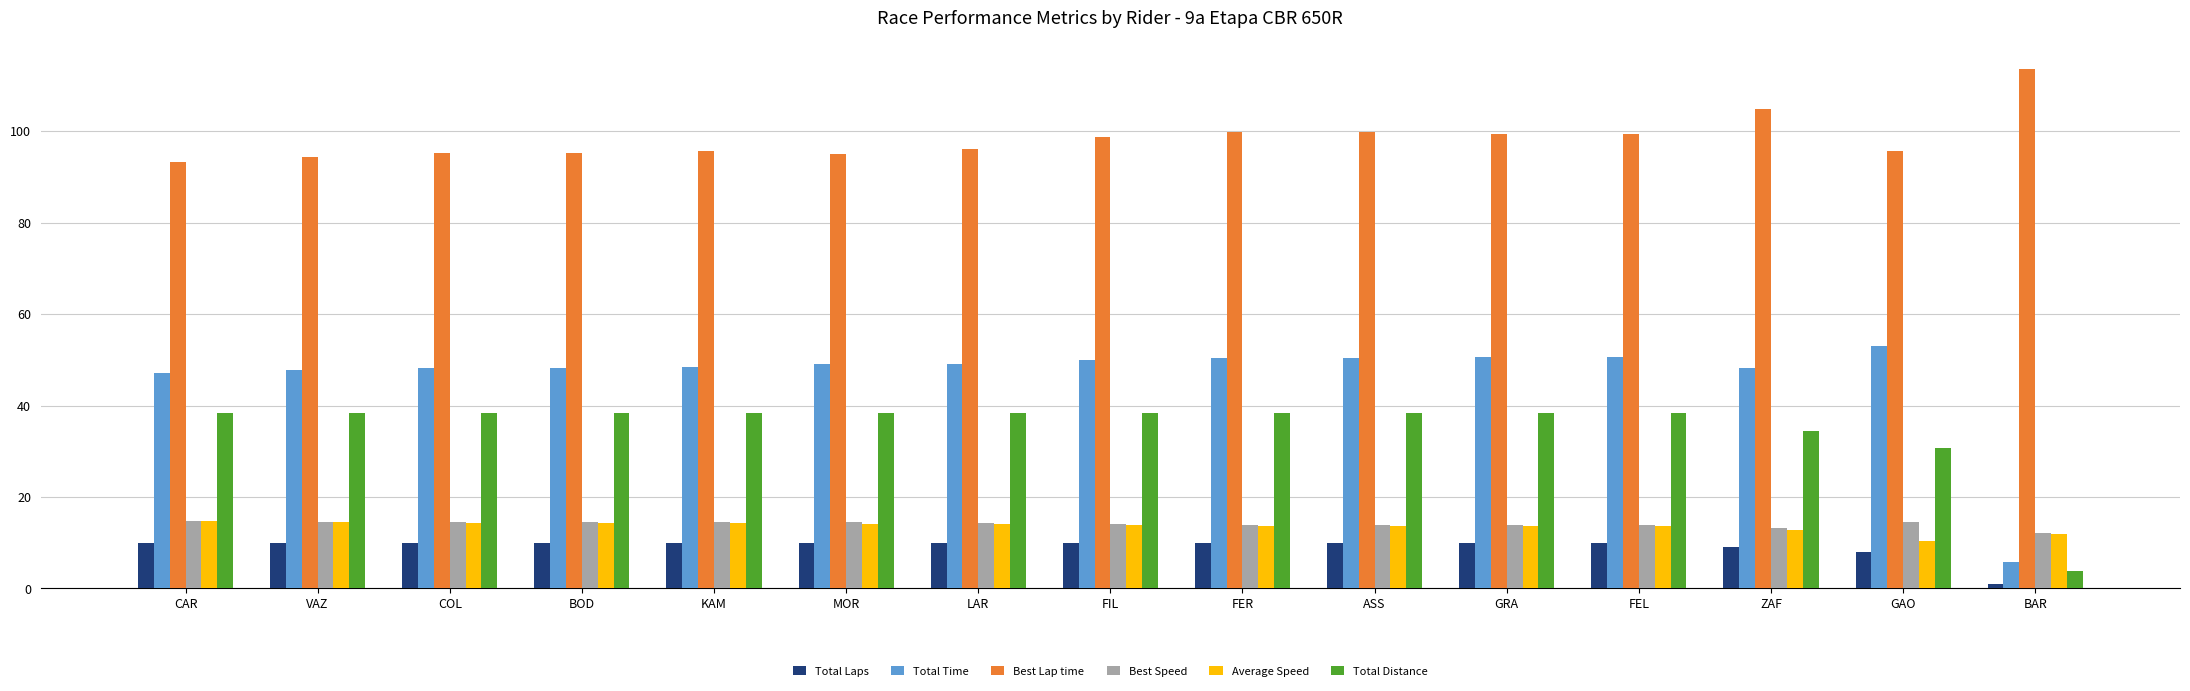

What is the greatest value displayed?

113.5